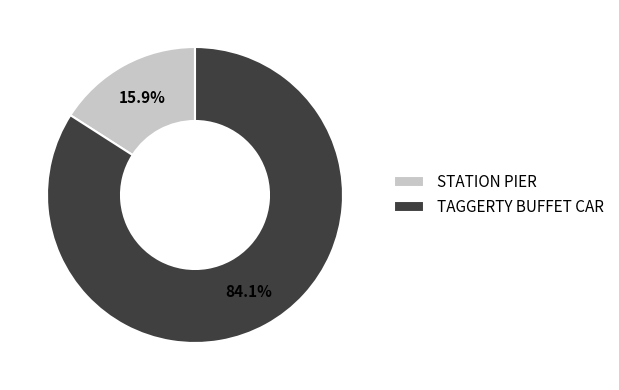

Is it true that TAGGERTY BUFFET CAR is 76% of the pie?

False